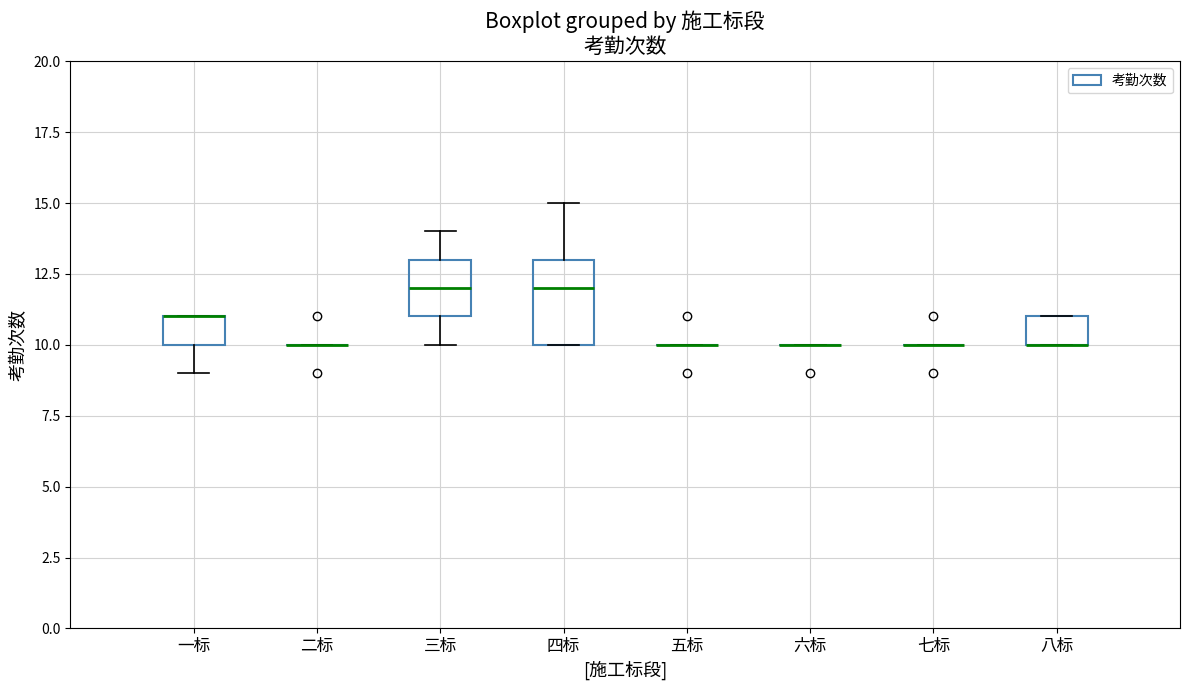

Which box is the tallest, from its lower edge to its upper edge?

四标